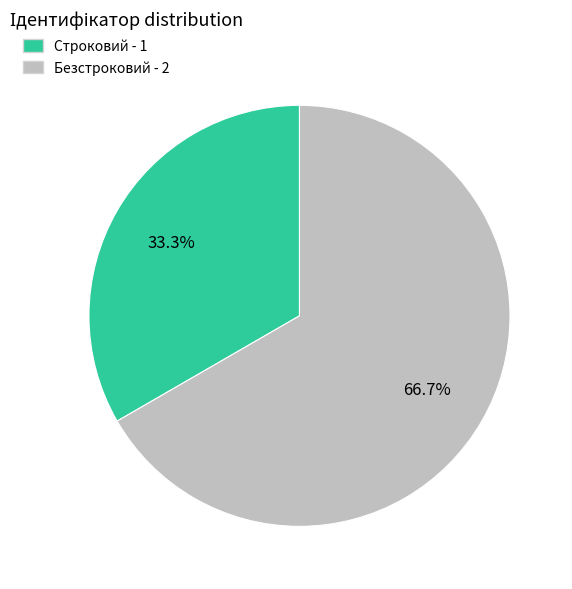

Which has a higher value, Безстроковий or Строковий?

Безстроковий